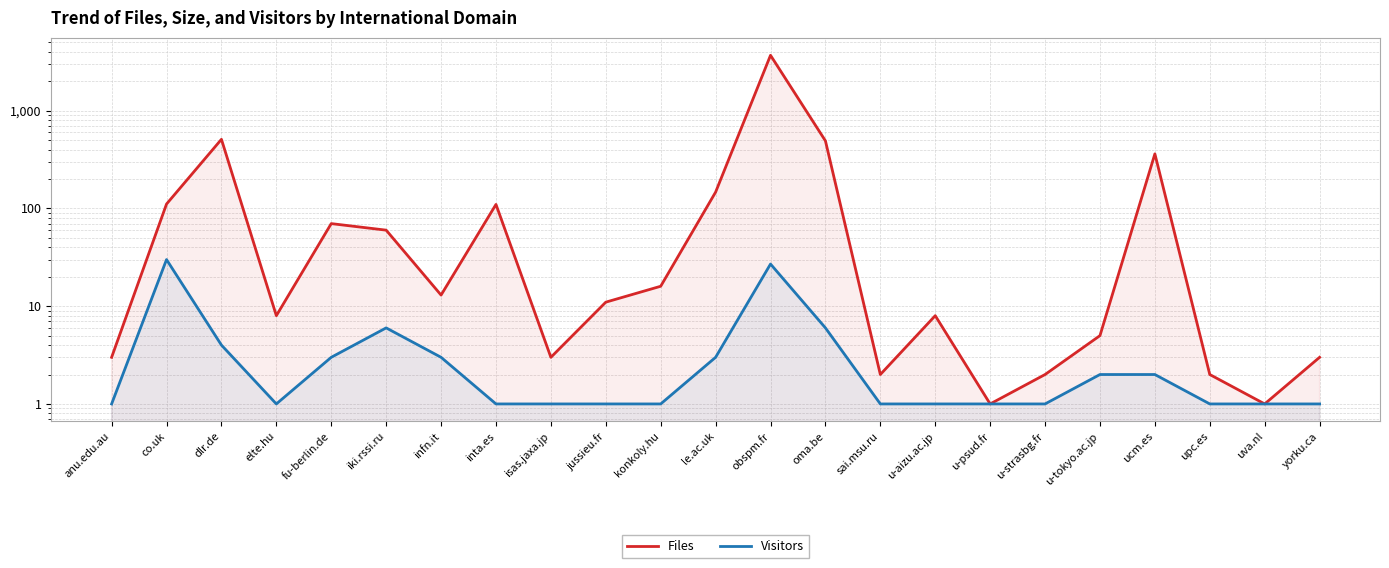

List the series in order of their peak value, lowest first.

Visitors, Files